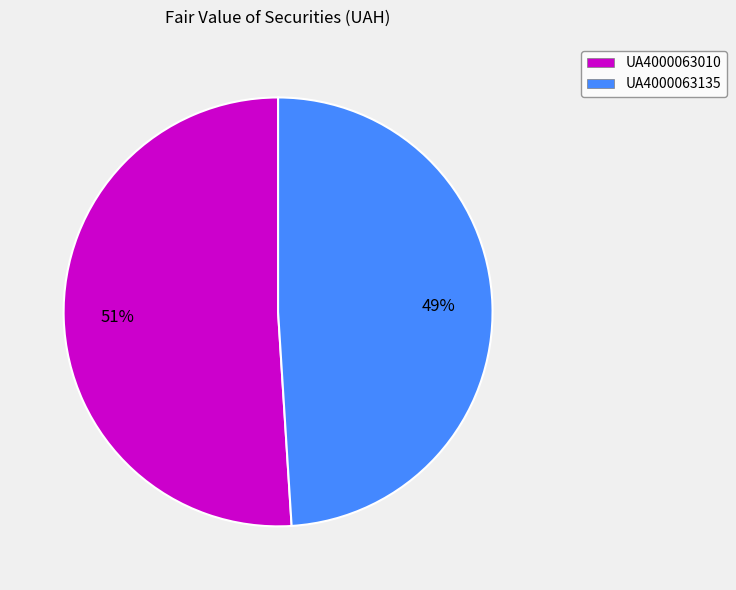

Between UA4000063010 and UA4000063135, which is larger?

UA4000063010